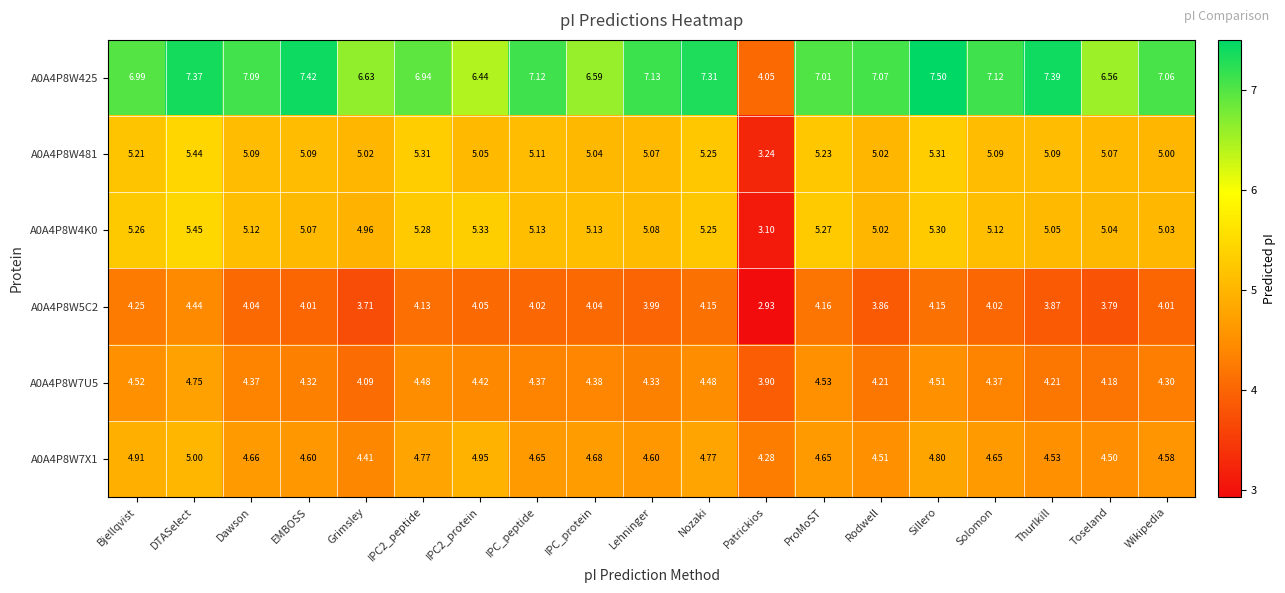

At which label does A0A4P8W7X1 reach its minimum?

Patrickios